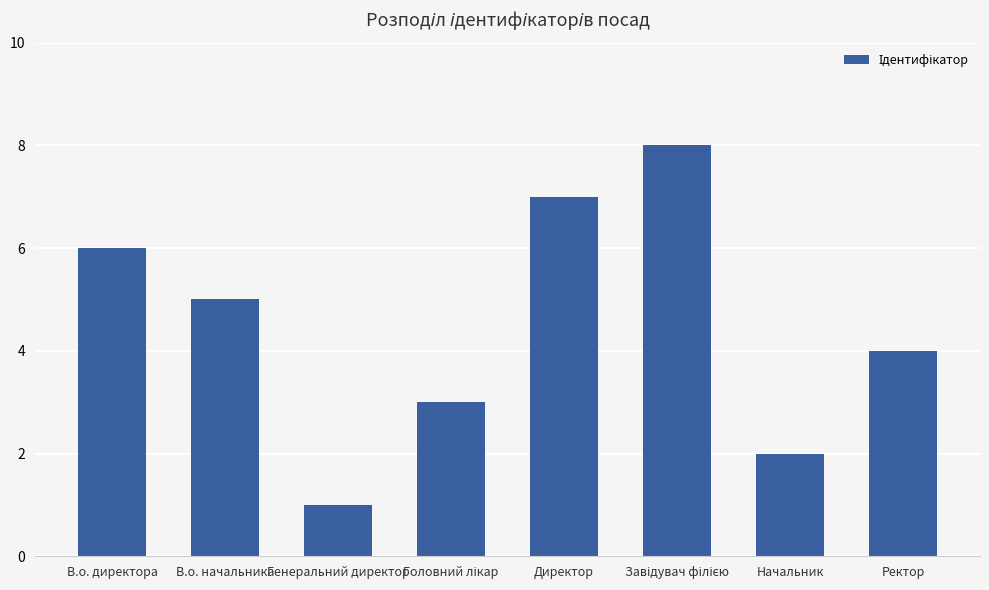

What is the label of the 1st bar from the left?

В.о. директора